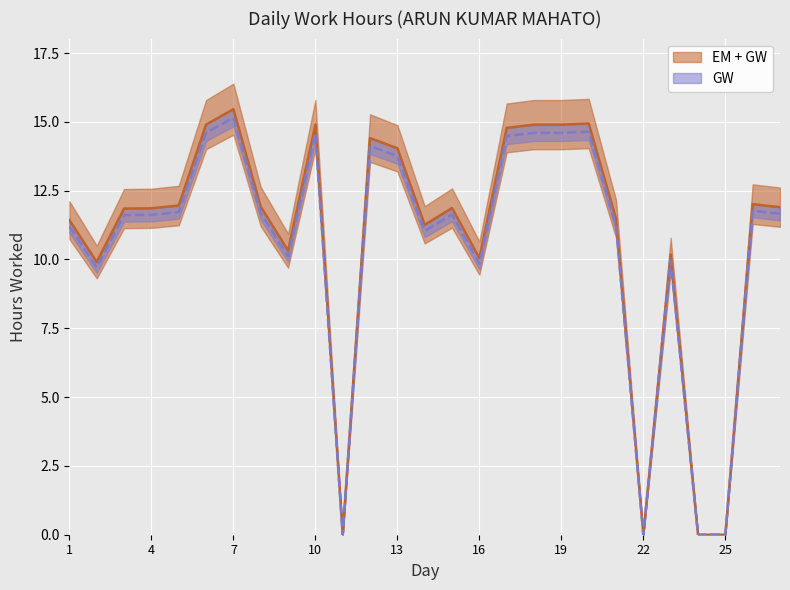

In GW, how many points are lower than both neighbors (excluding endpoints)?

6